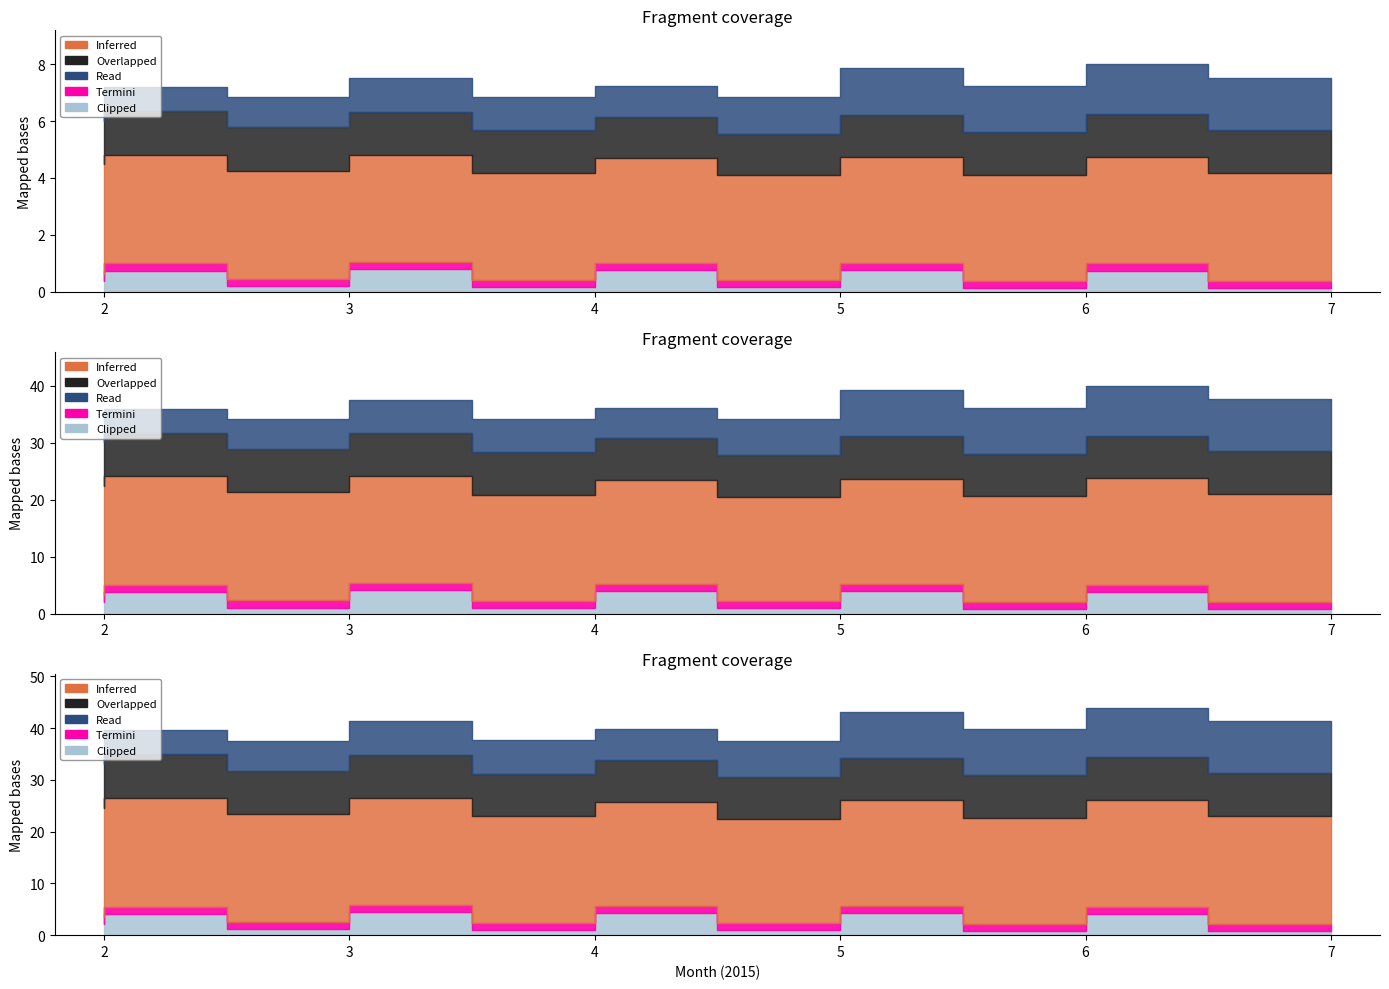

What is the value of the Termini point at the 14th from the left?

1